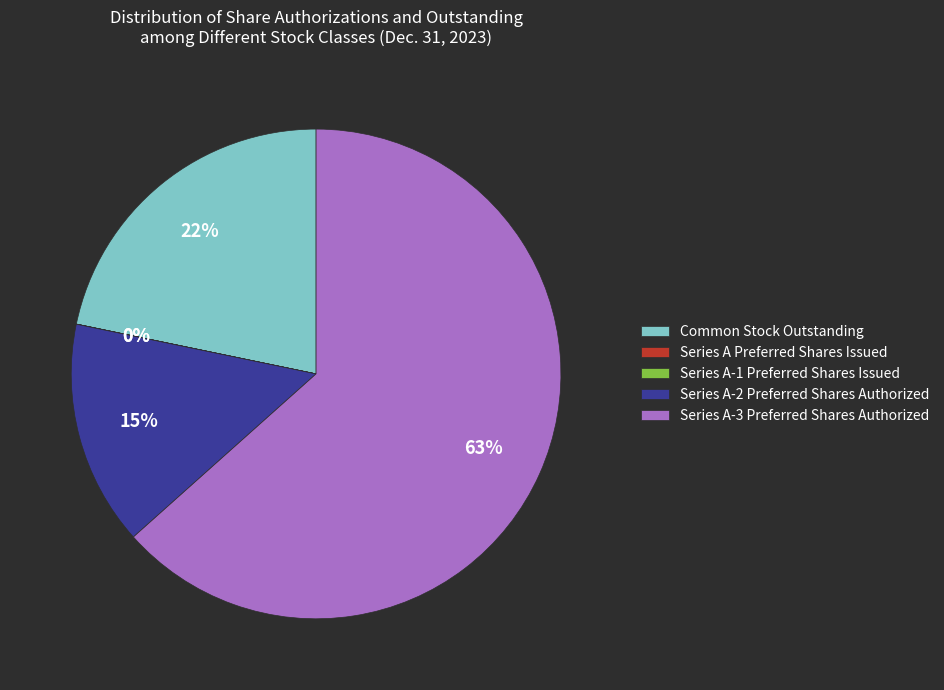

Which slice is the largest?

Series A-3 Preferred Shares Authorized